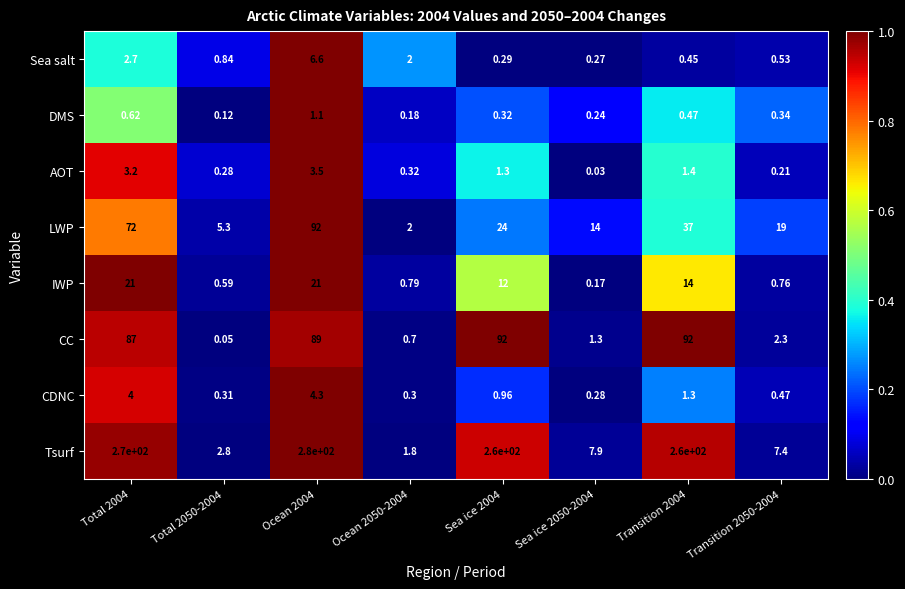

Rank the series at Sea ice 2050-2004 from highest to lowest value.

LWP, Tsurf, CC, CDNC, Sea salt, DMS, IWP, AOT